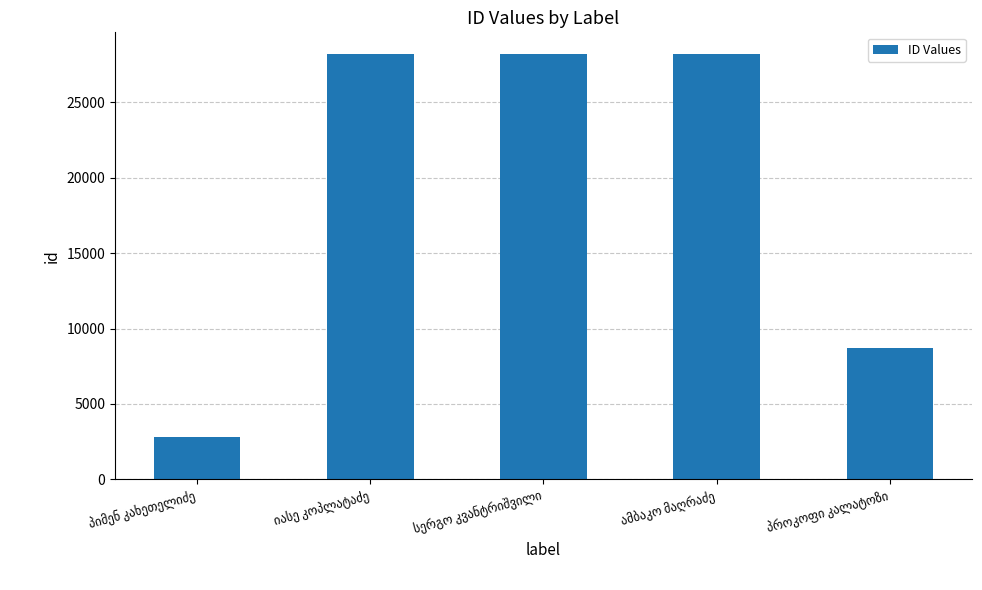

What is the difference between the maximum and second lowest values?

19531